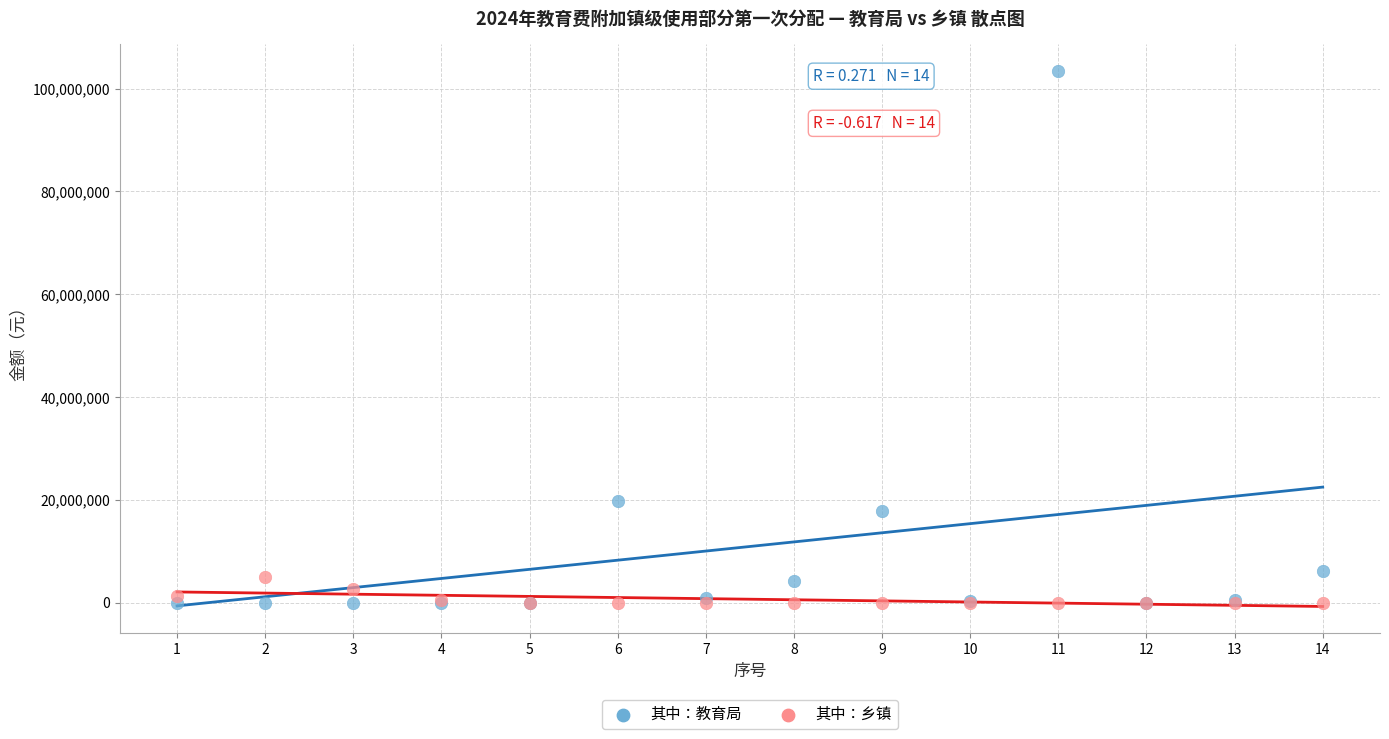

What are all the series names shown in the legend?

其中：教育局, 其中：乡镇